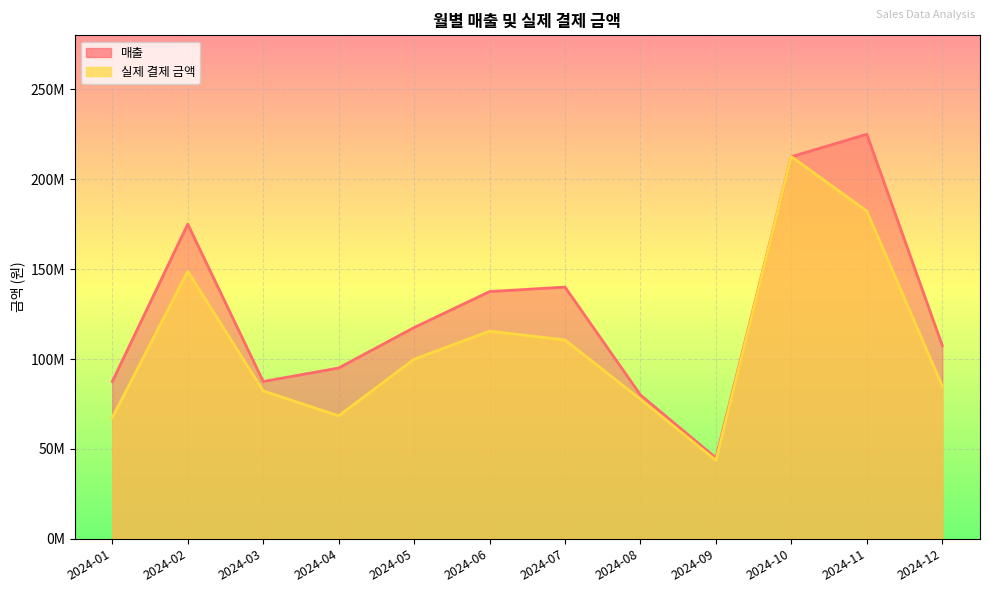

Rank the series by their average value, from lowest to highest.

실제 결제 금액, 매출